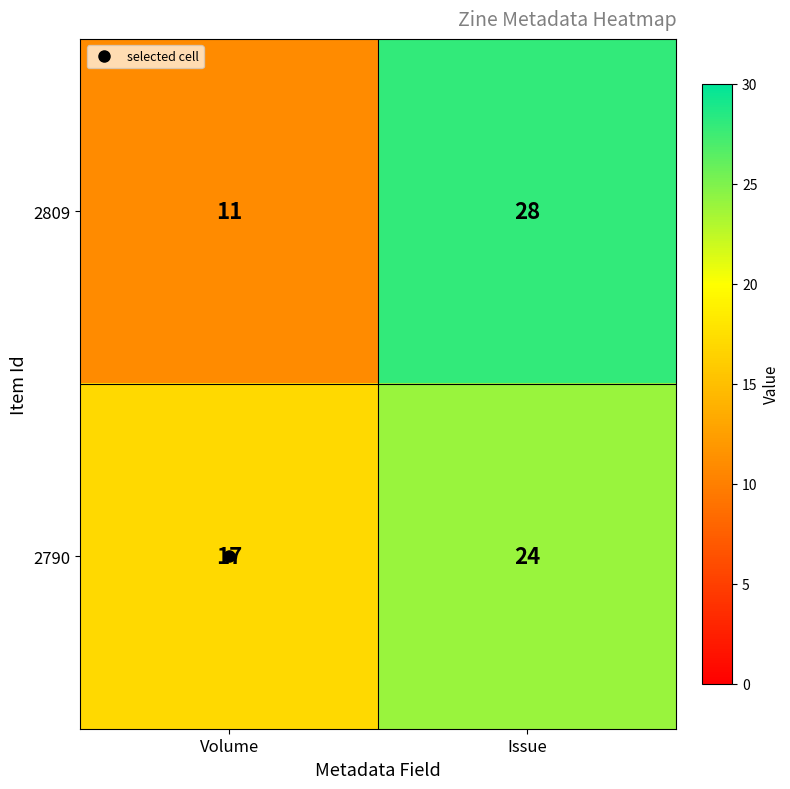

List the series in order of their overall mean, lowest first.

2809, 2790